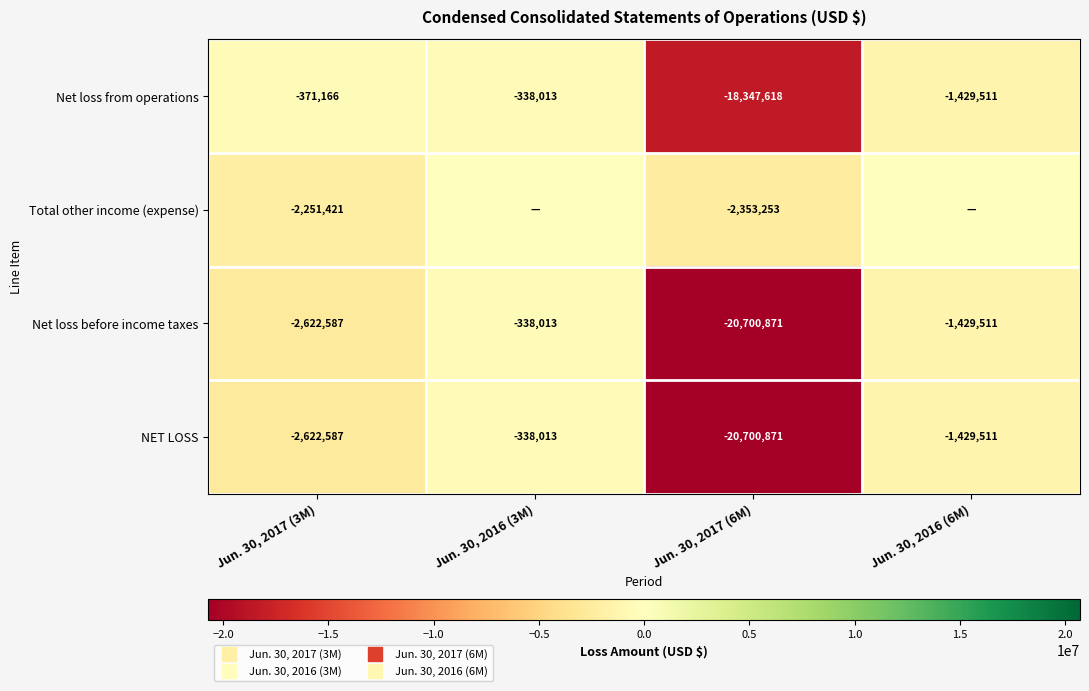

What is the average value of the Net loss from operations series?

-5121577